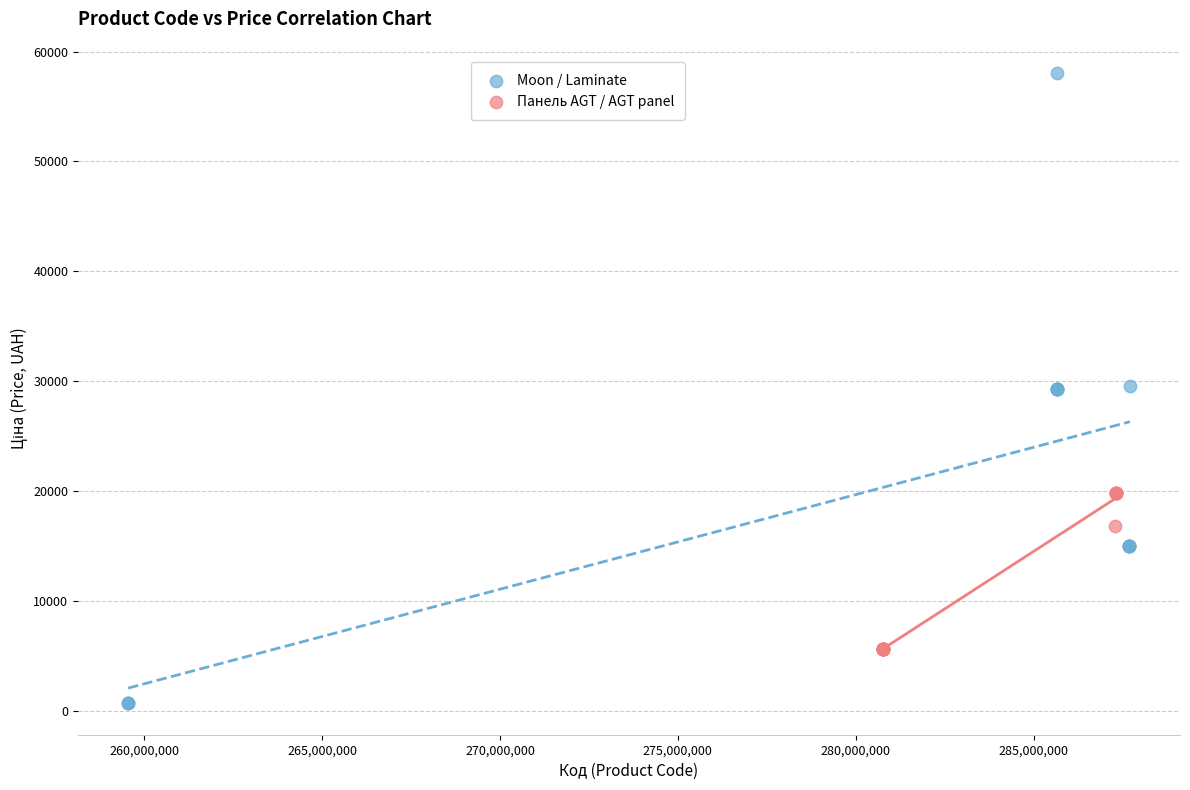

Which series contains the lowest Y value?

Moon / Laminate